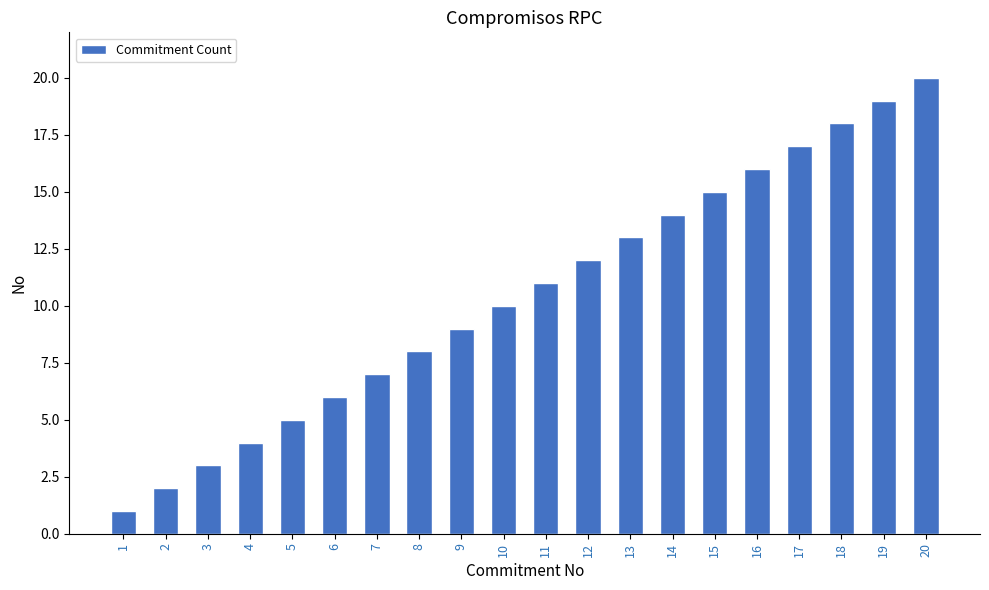

What is the difference between the maximum and minimum values?

19